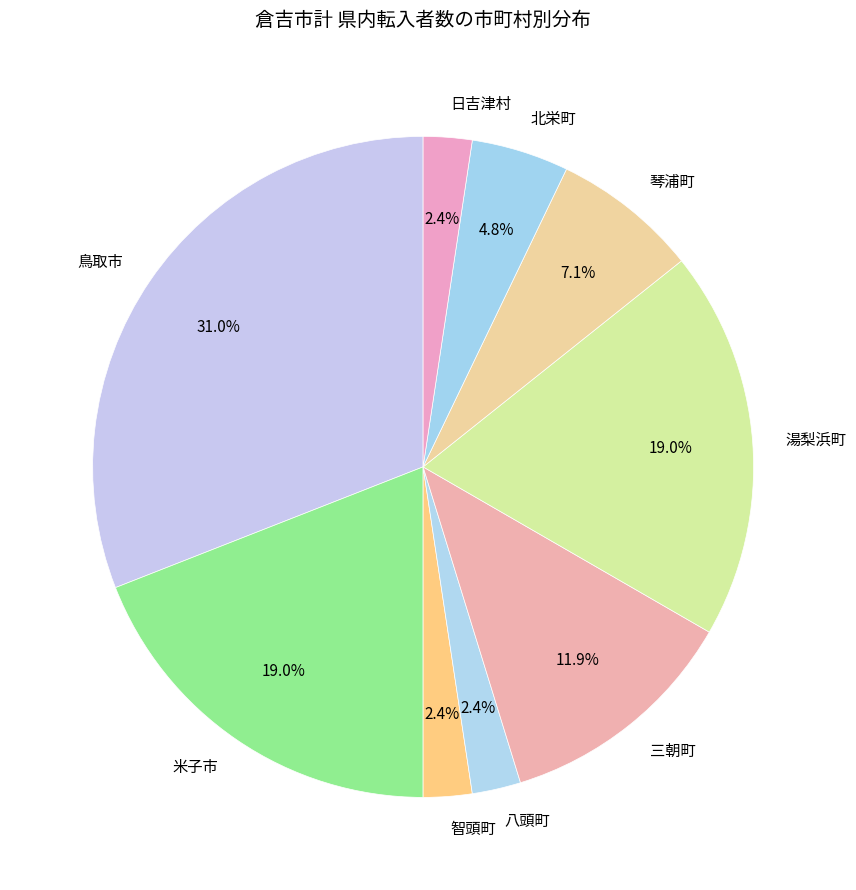

What is the ratio of the value at 日吉津村 to the value at 琴浦町?

0.3